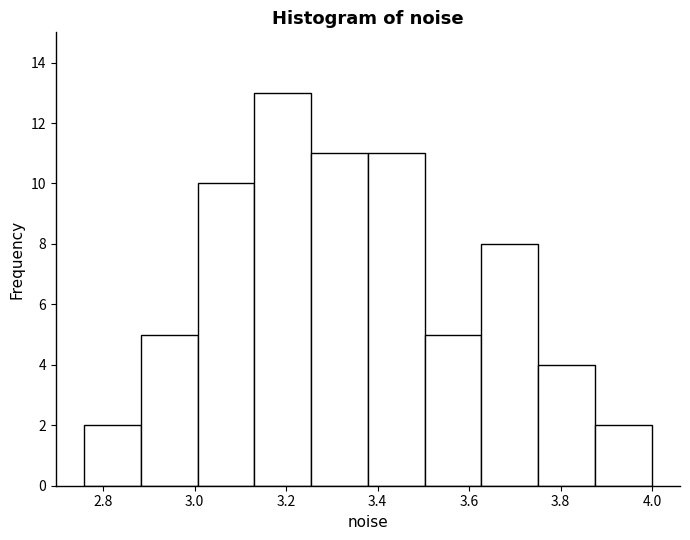

How tall is the bar that spans 3.26 to 3.38 on the x-axis? Neither the bar edges nor the heights are printed on the chart, so give them approximately, as read against the axes.

11